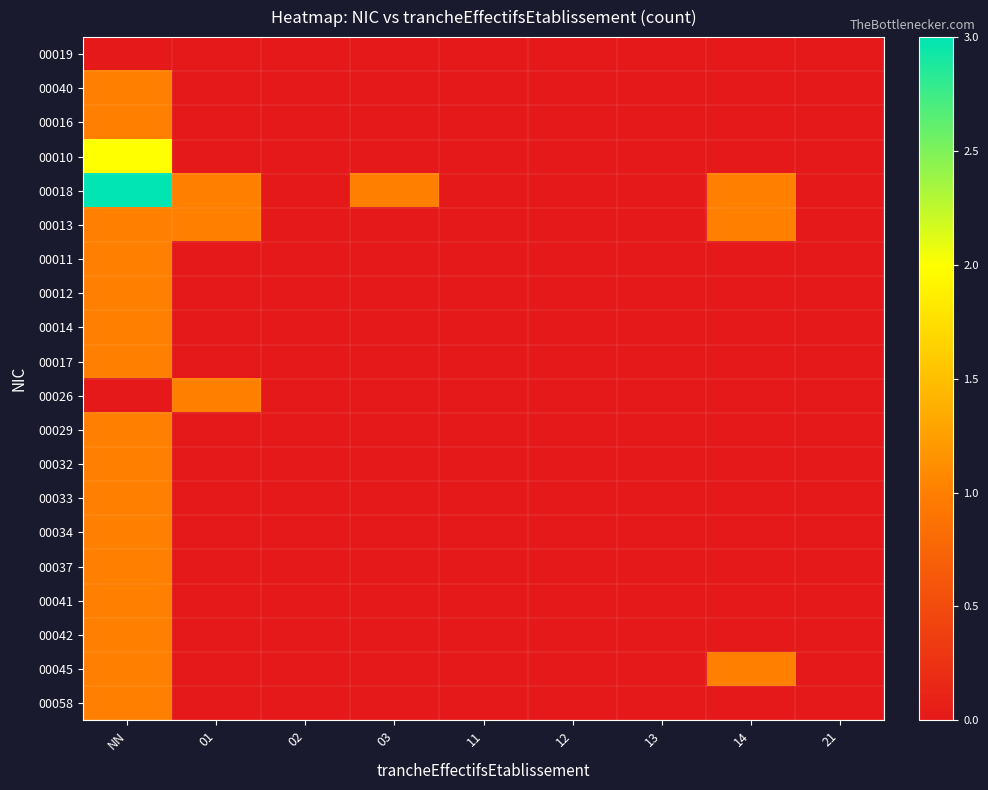

At how many categories does at least one series exceed 1?

1